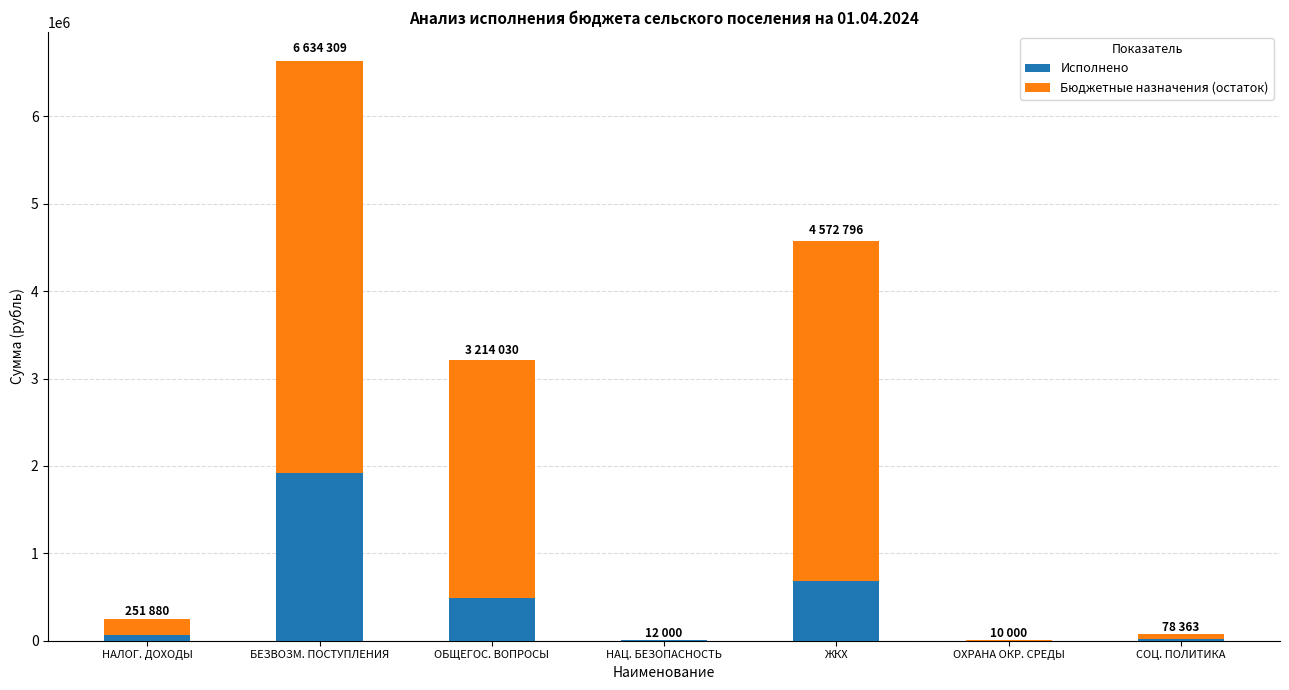

At which label does Исполнено reach its peak?

БЕЗВОЗМ. ПОСТУПЛЕНИЯ